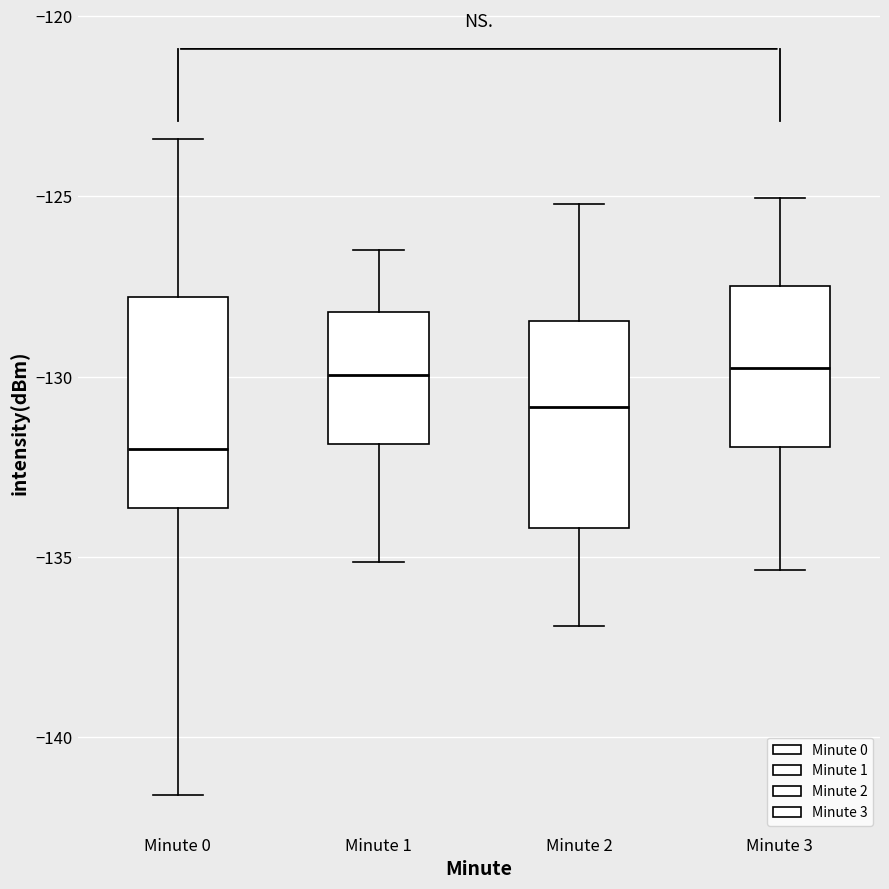

Where is the upper edge of the box for Minute 2 on the y-axis? The values are not printed on the chart, so give them approximately, as read against the axis.

-128.5